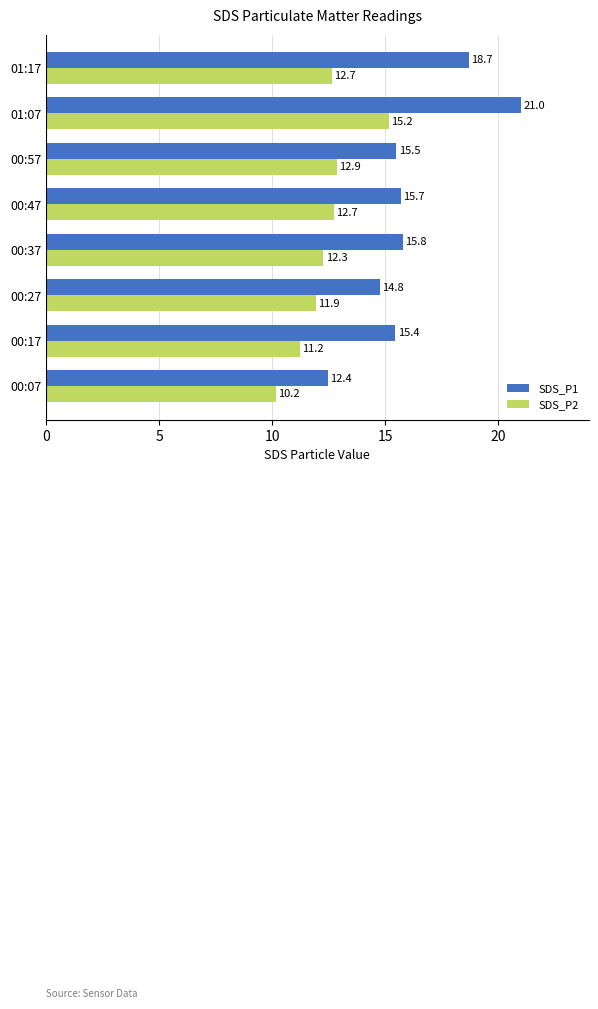

Is it true that SDS_P2 equals 17.0 at 01:17?

False